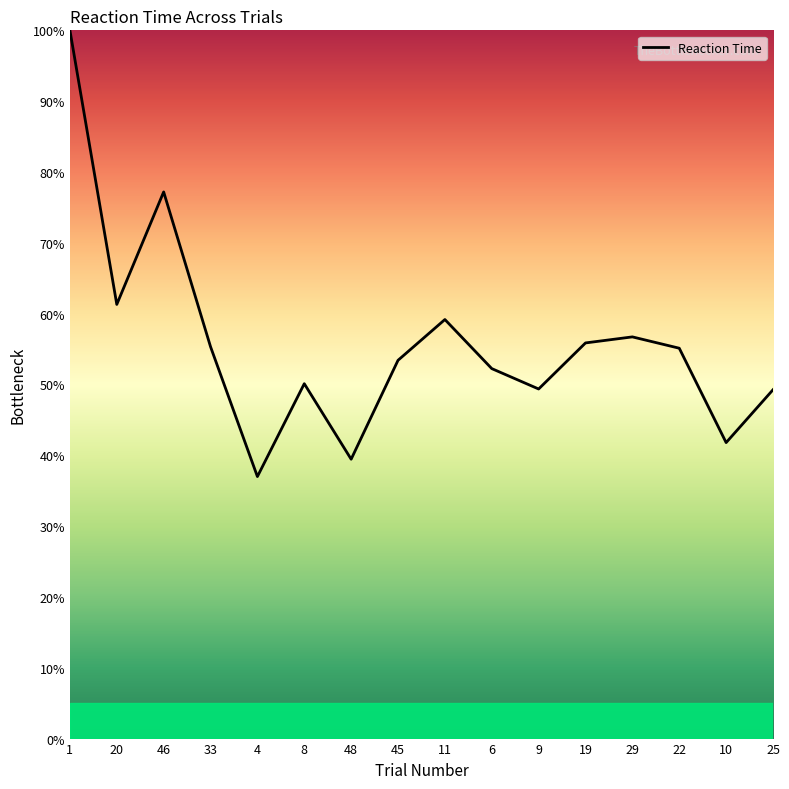

What position from the right is 33?

13